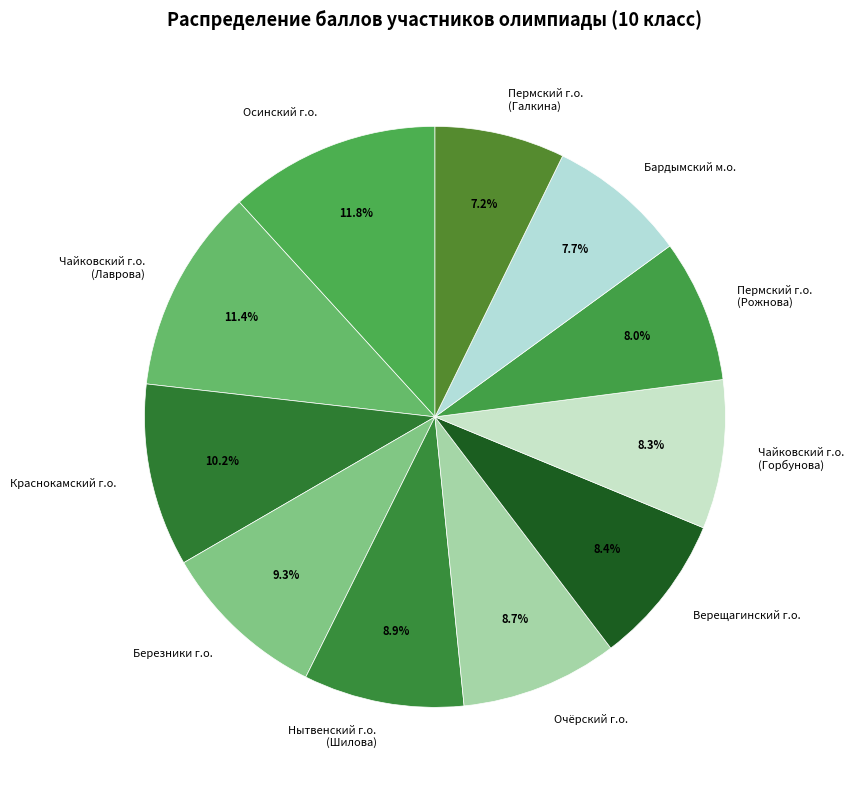

How many slices are in this pie chart?

11